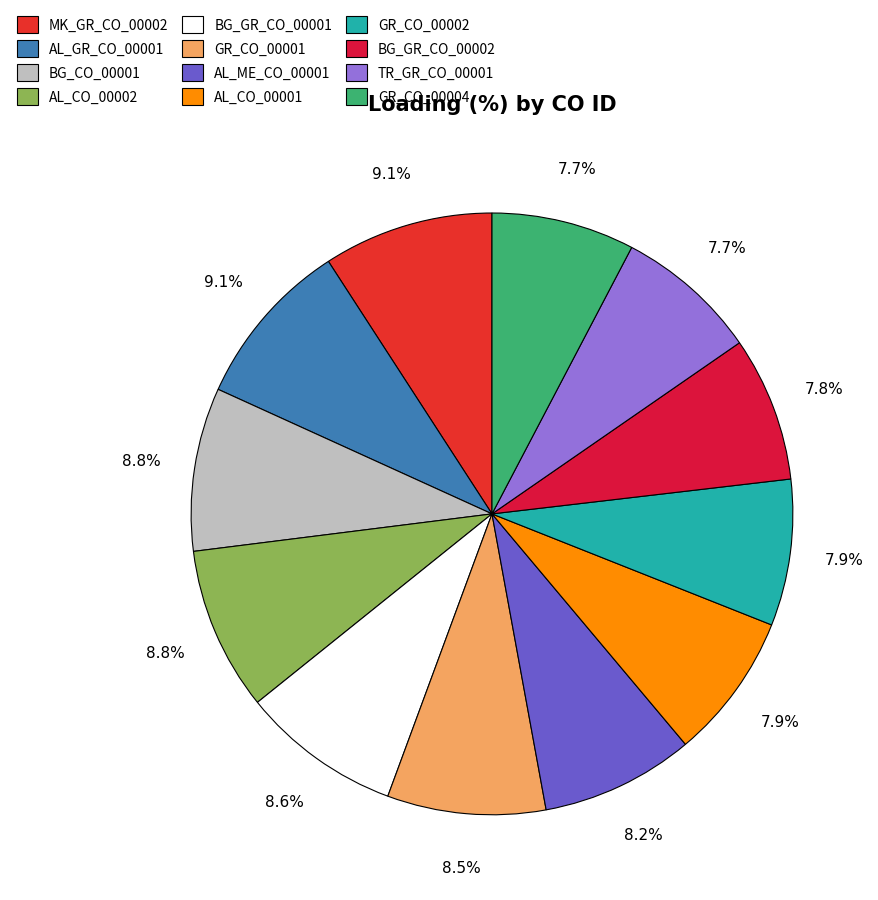

How many slices are in this pie chart?

12